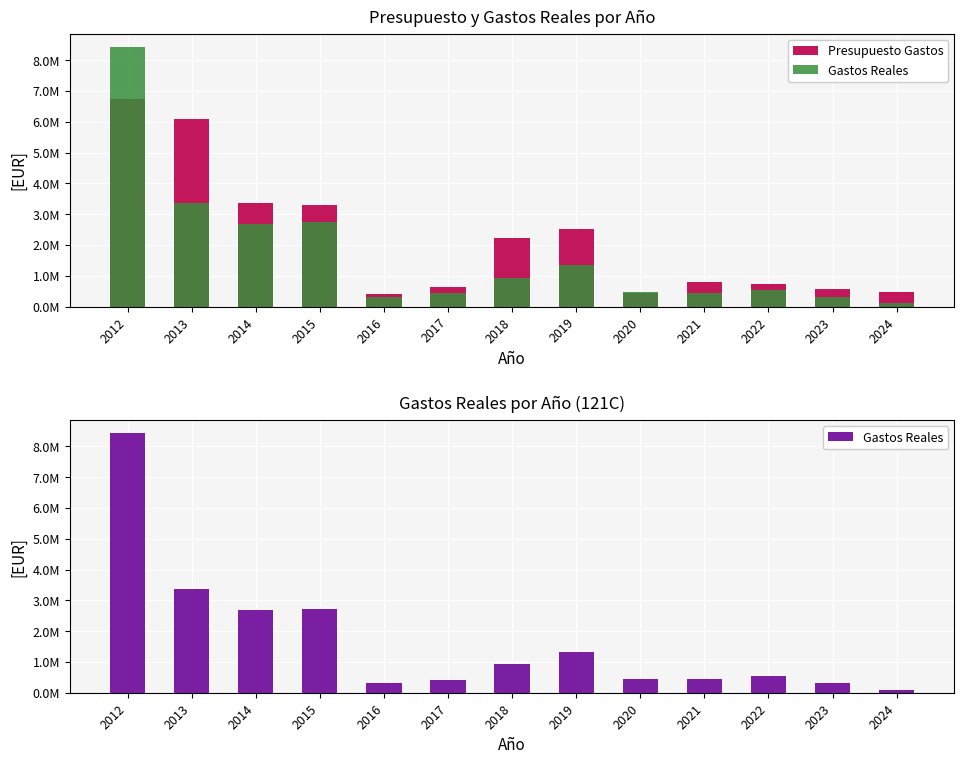

Rank the series by their average value, from highest to lowest.

Presupuesto Gastos, Gastos Reales